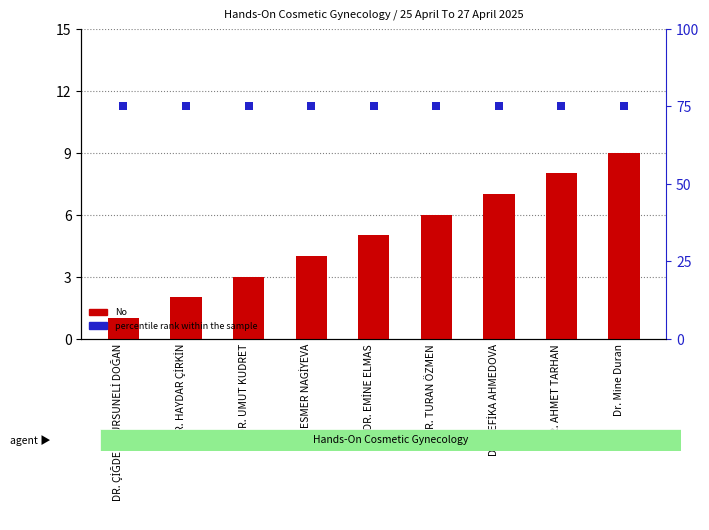

Which series contains the highest Y value?

percentile rank within the sample